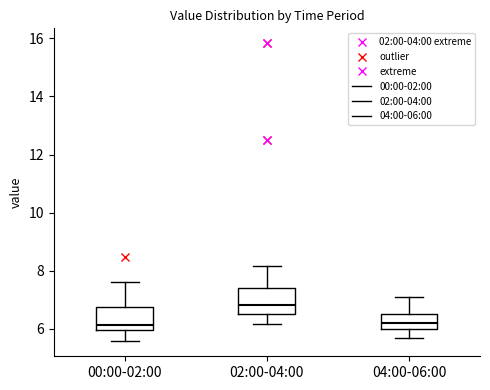

Reading left to right, transcribe this box plot: for each box, give where its median line is, the range the box spans, and where its two whiskers end, as read against the y-axis. The values are not printed on the chart, so give them approximately, as read against the axis.

00:00-02:00: median 6.2, box 6.0 to 6.8, whiskers 5.6 to 7.6
02:00-04:00: median 6.8, box 6.6 to 7.4, whiskers 6.2 to 8.2
04:00-06:00: median 6.2, box 6.0 to 6.6, whiskers 5.8 to 7.2